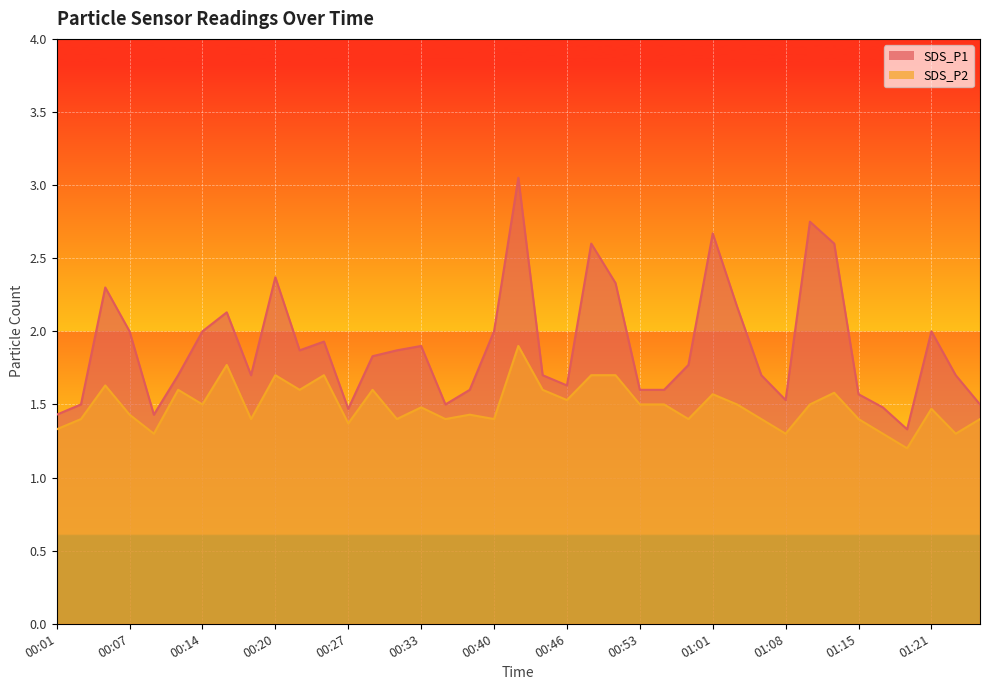

List the series in order of their overall mean, lowest first.

SDS_P2, SDS_P1